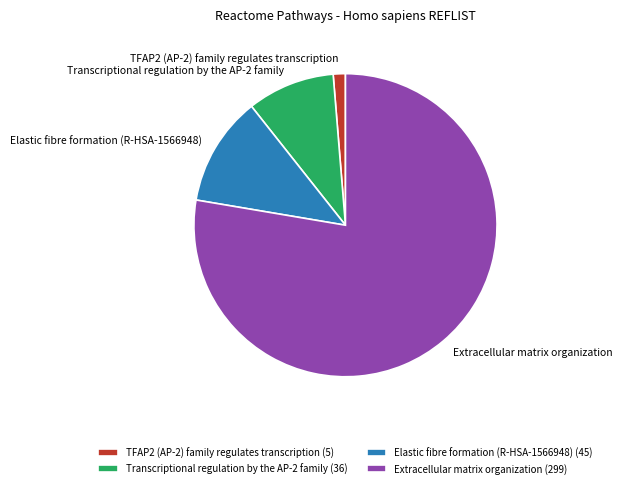

Between Extracellular matrix organization and TFAP2 (AP-2) family regulates transcription, which is larger?

Extracellular matrix organization